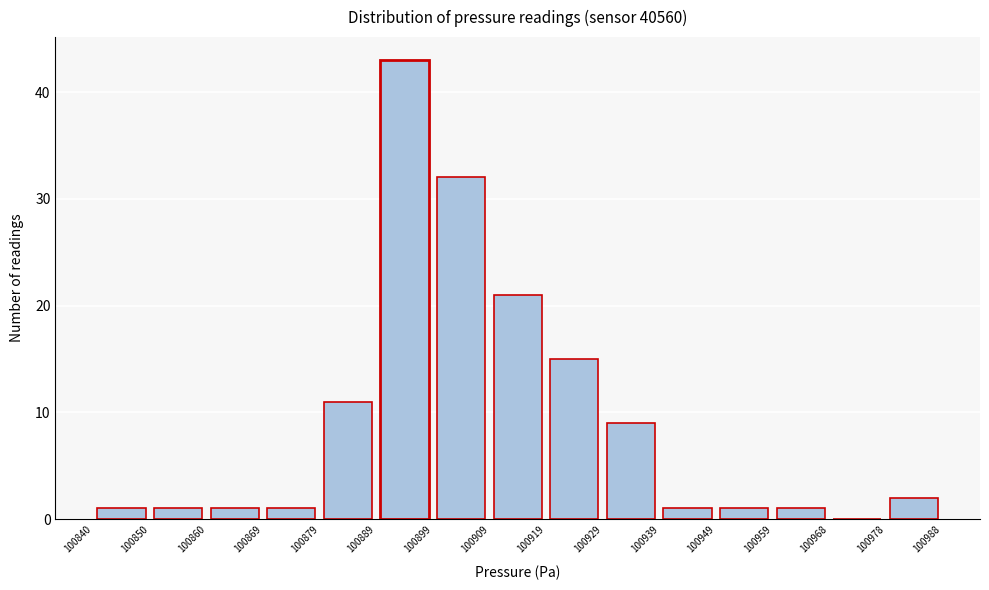

Reading left to right, transcribe this chart: for each bar, give the range it covers on the x-axis and its height. The values are not printed on the chart, so give them approximately, as read against the axis.

100840 to 100850: 1
100850 to 100860: 1
100860 to 100869: 1
100869 to 100879: 1
100879 to 100889: 11
100889 to 100899: 43
100899 to 100909: 32
100909 to 100919: 21
100919 to 100929: 15
100929 to 100939: 9
100939 to 100949: 1
100949 to 100959: 1
100959 to 100968: 1
100968 to 100978: 0
100978 to 100988: 2